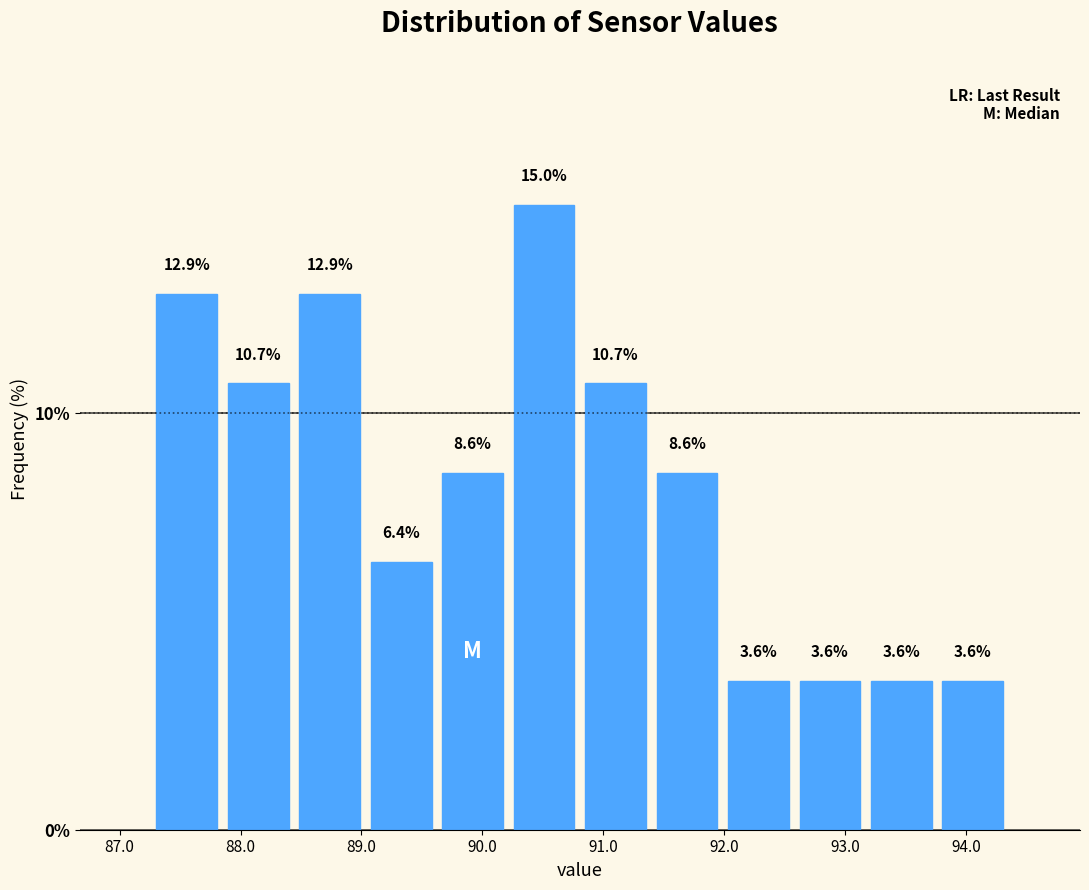

Reading left to right, transcribe this chart: for each bar, give the range it covers on the x-axis and its height. The bar edges are not printed on the chart, so give them approximately, as read against the axis.

87.3 to 87.9: 12.9
87.9 to 88.4: 10.7
88.4 to 89.0: 12.9
89.0 to 89.6: 6.4
89.6 to 90.2: 8.6
90.2 to 90.8: 15.0
90.8 to 91.4: 10.7
91.4 to 92.0: 8.6
92.0 to 92.6: 3.6
92.6 to 93.2: 3.6
93.2 to 93.8: 3.6
93.8 to 94.4: 3.6